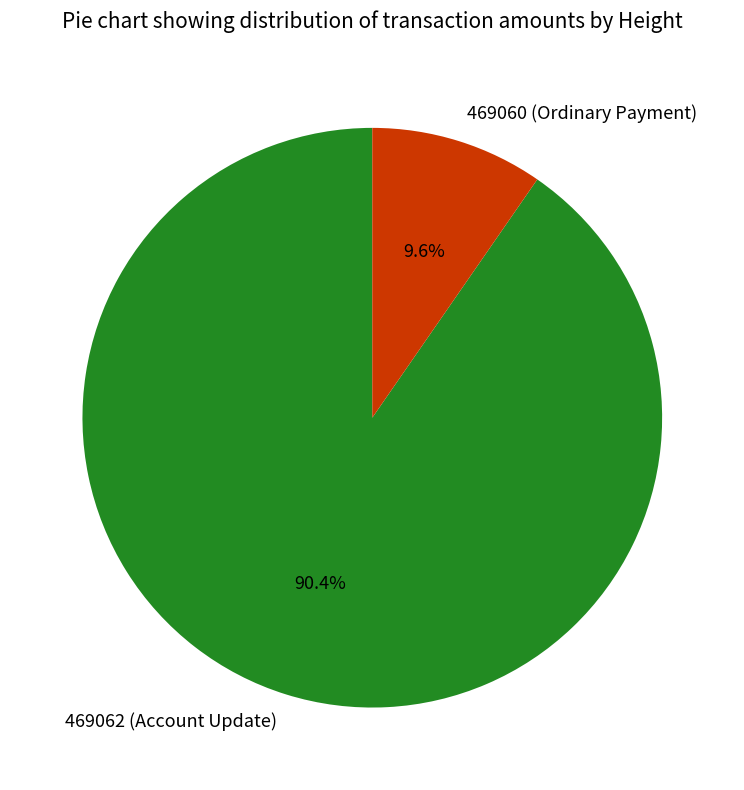

What percentage is the 469062 (Account Update) slice, to the nearest percent?

90%